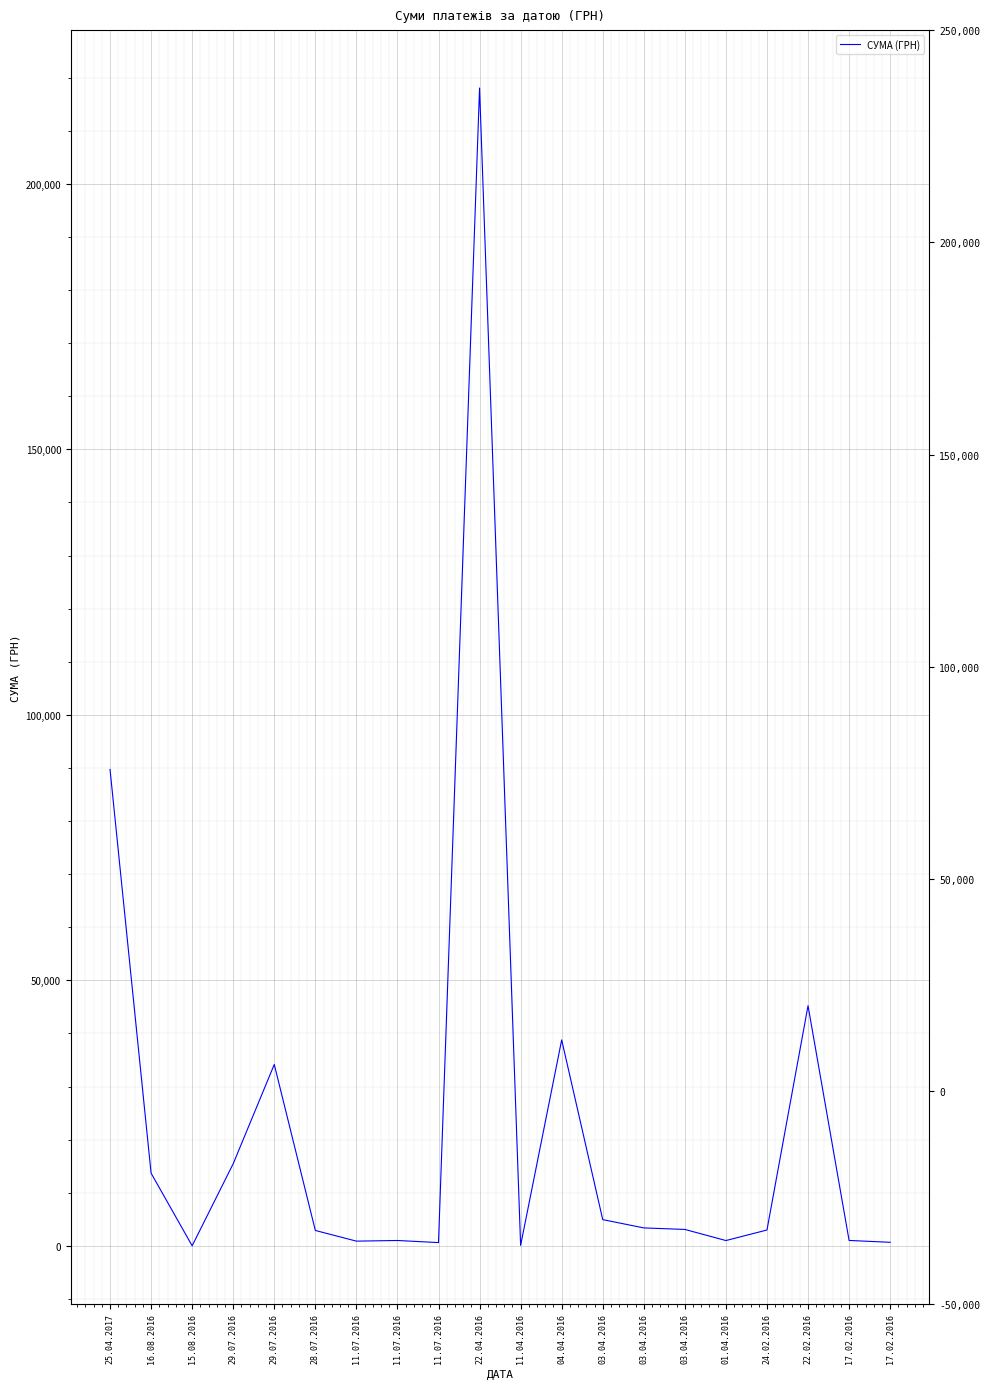

What is the change in value from 16.08.2016 to 29.07.2016?

+20470.2